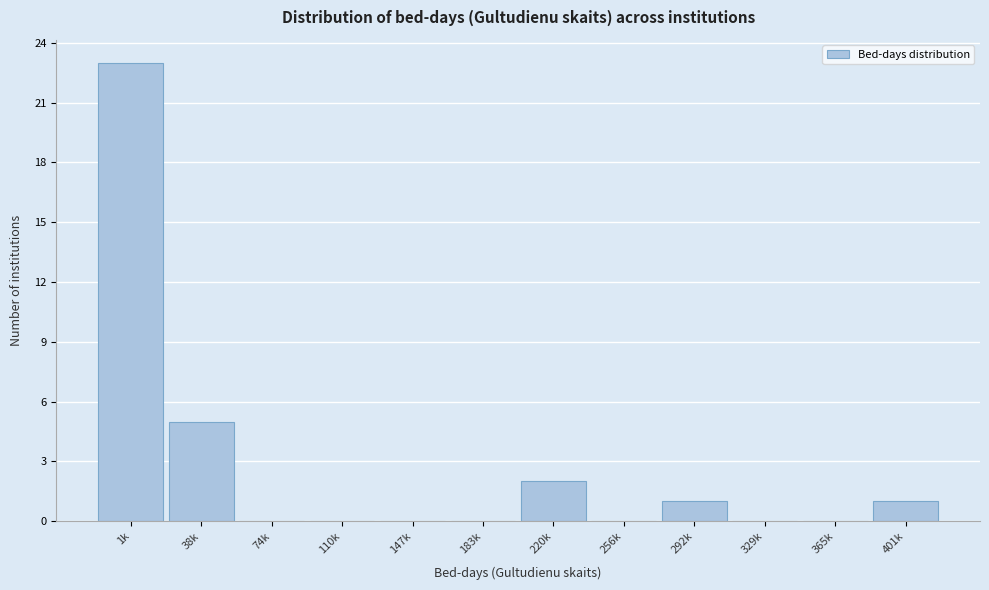

Reading right to left, list all the values displayed in this chart.

401k=1	365k=0	329k=0	292k=1	256k=0	220k=2	183k=0	147k=0	110k=0	74k=0	38k=5	1k=23